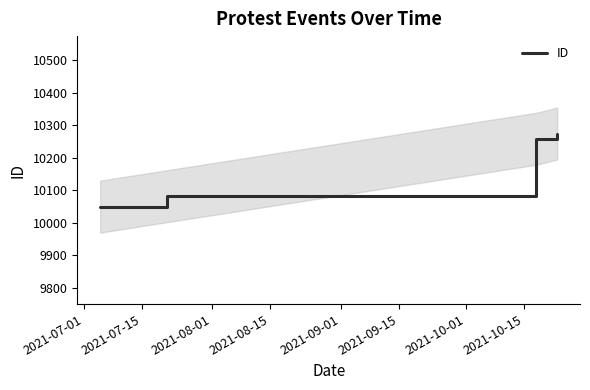

Reading right to left, what are all the values shown in this chart?

10275	10259	10082	10050